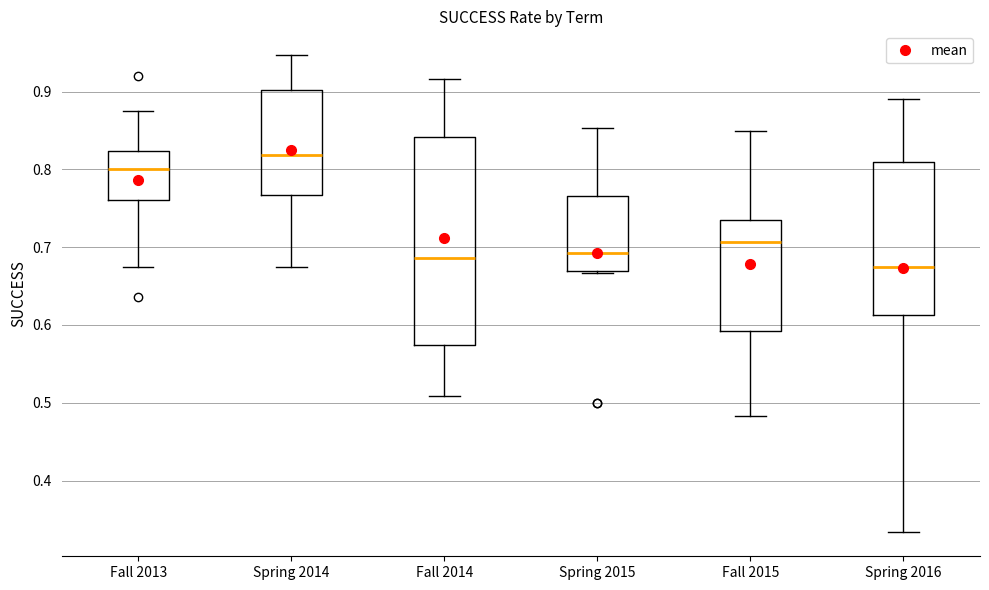

Reading left to right, read every box against the y-axis: the position of its median line, the range the box covers, and the ends of its whiskers. The values are not printed on the chart, so give them approximately, as read against the axis.

Fall 2013: median 0.80, box 0.76 to 0.82, whiskers 0.67 to 0.88
Spring 2014: median 0.82, box 0.77 to 0.90, whiskers 0.67 to 0.95
Fall 2014: median 0.69, box 0.57 to 0.84, whiskers 0.51 to 0.92
Spring 2015: median 0.69, box 0.67 to 0.77, whiskers 0.67 to 0.85
Fall 2015: median 0.71, box 0.59 to 0.74, whiskers 0.48 to 0.85
Spring 2016: median 0.67, box 0.61 to 0.81, whiskers 0.33 to 0.89